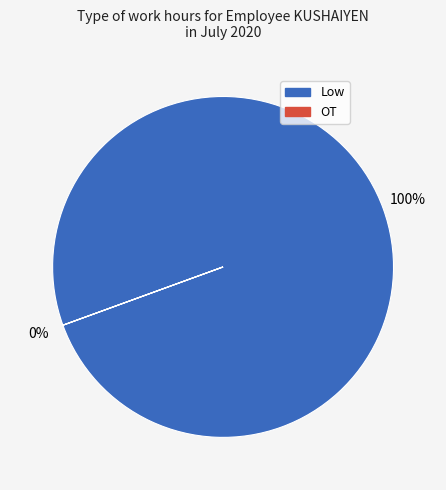

Does 14 account for over 50% of the chart?

No